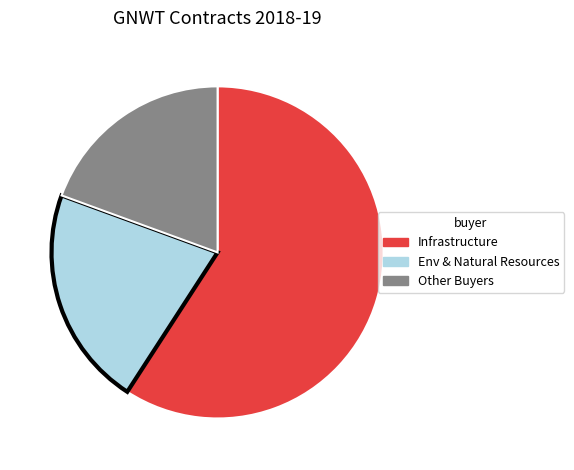

Is there a majority slice in this chart?

Yes